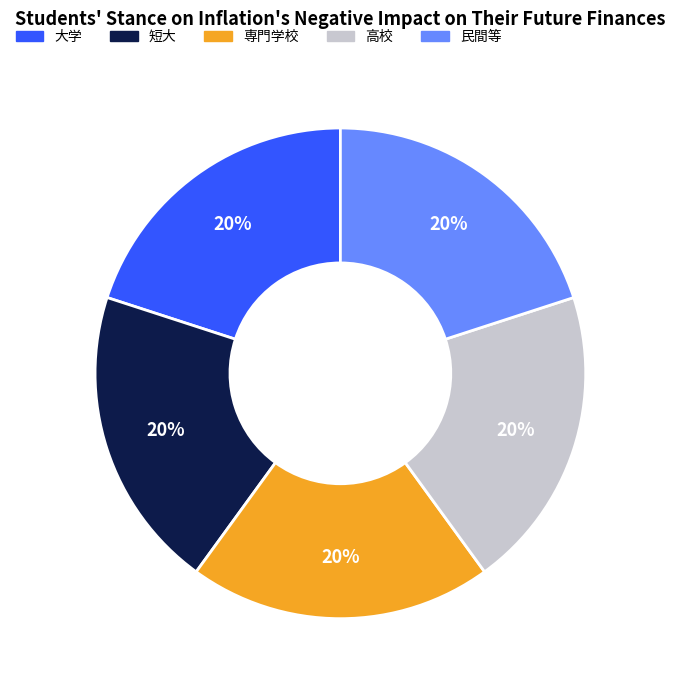

Do 短大 and 高校 together represent more than half of the pie?

No